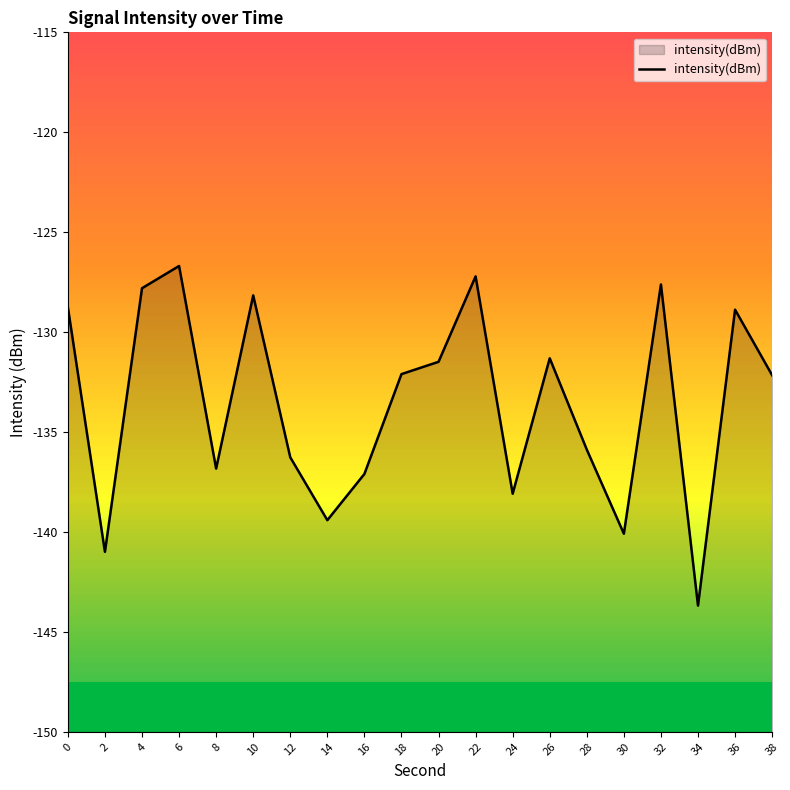

What is the sum of the values at 22 and 16?

-264.3